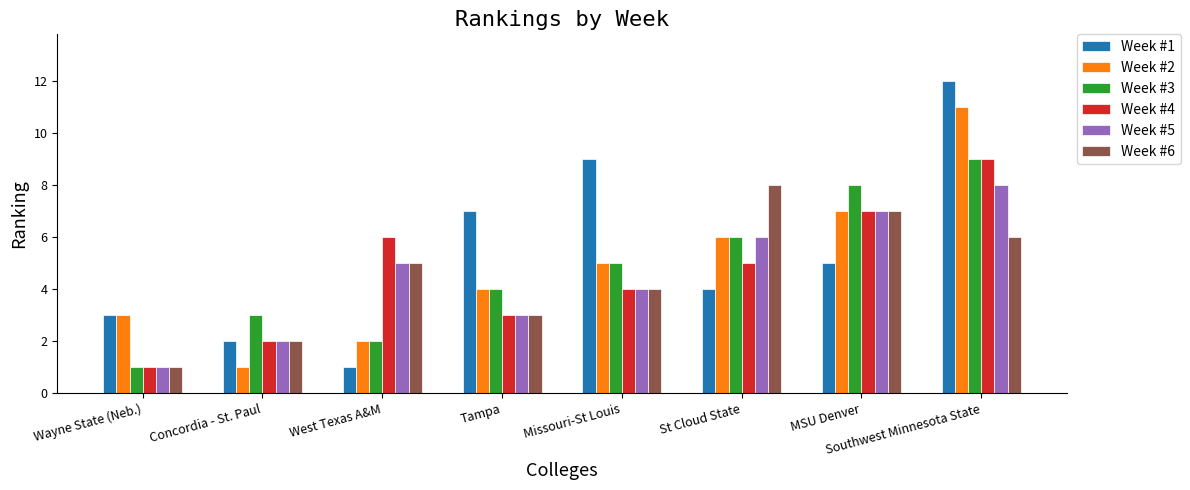

How many bars are there in each group?

6